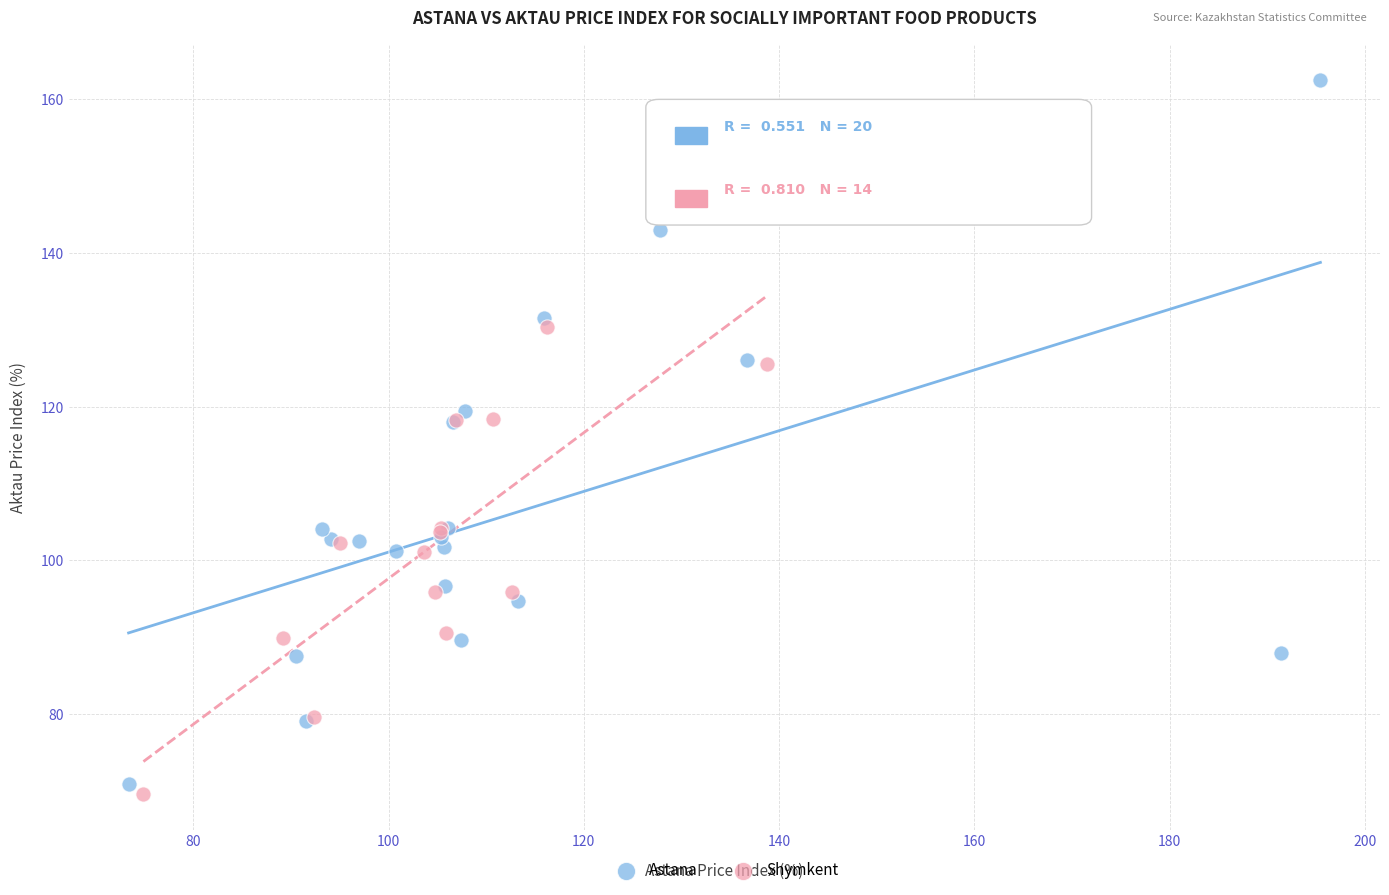

Which series has the largest Y range (max minus min)?

Astana